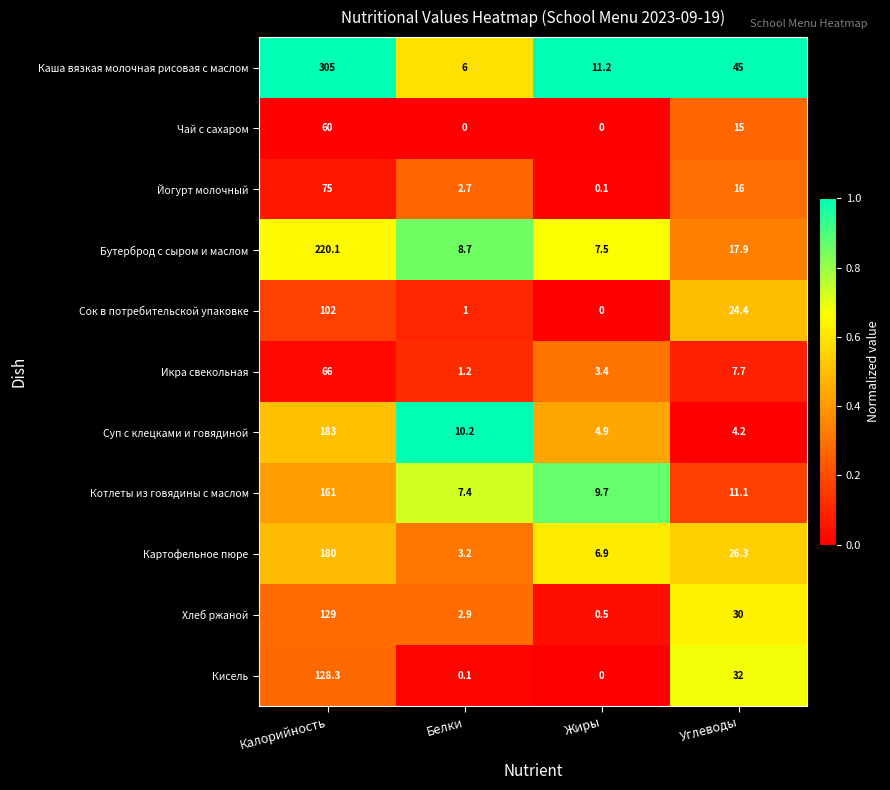

Where does the Каша вязкая молочная рисовая с маслом series first go above 45?

Калорийность